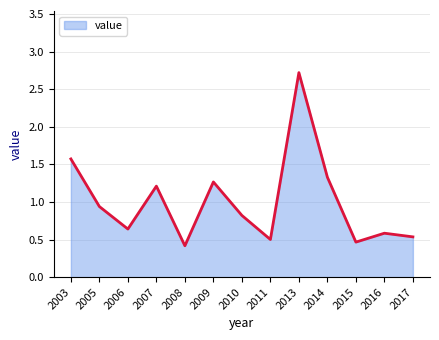

Between 2016 and 2014, which is larger?

2014